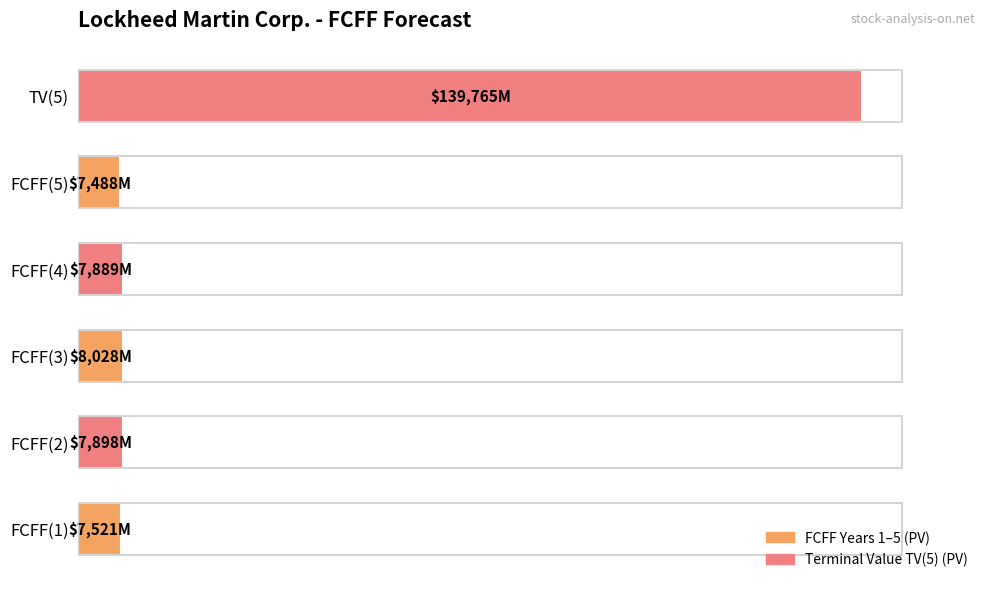

What is the average value?

29765